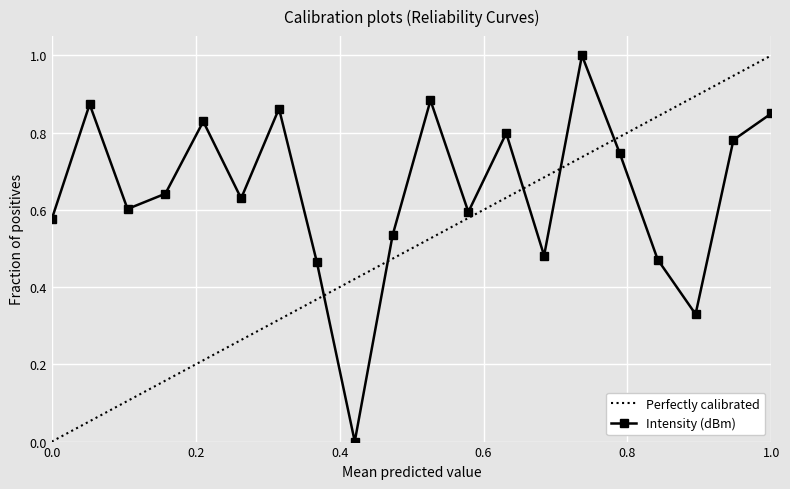

Reading left to right, list all the values displayed in this chart.

0.6	0.9	0.6	0.6	0.8	0.6	0.9	0.5	0.0	0.5	0.9	0.6	0.8	0.5	1.0	0.7	0.5	0.3	0.8	0.8